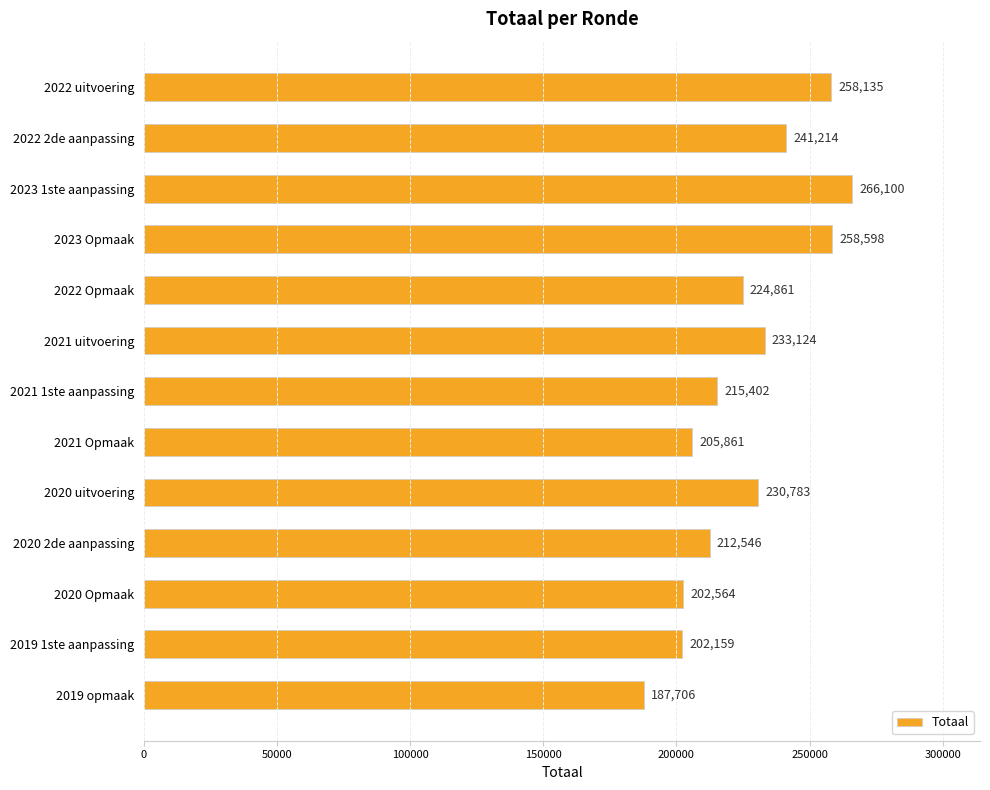

What is the change in value from 2023 Opmaak to 2020 Opmaak?

-56034